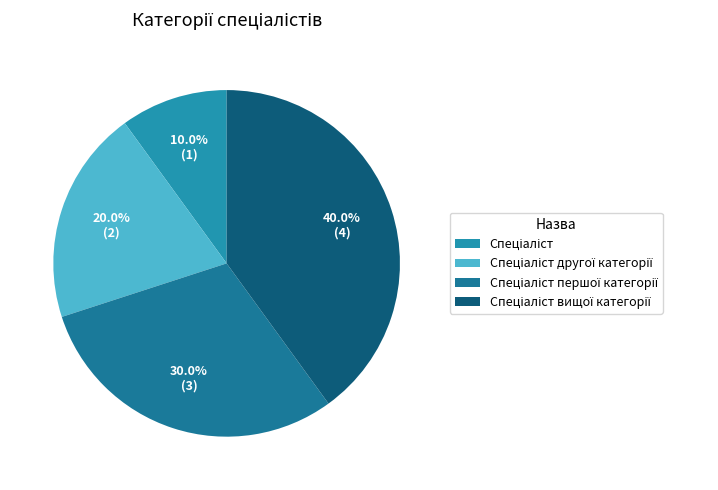

How many segments does this pie chart have?

4